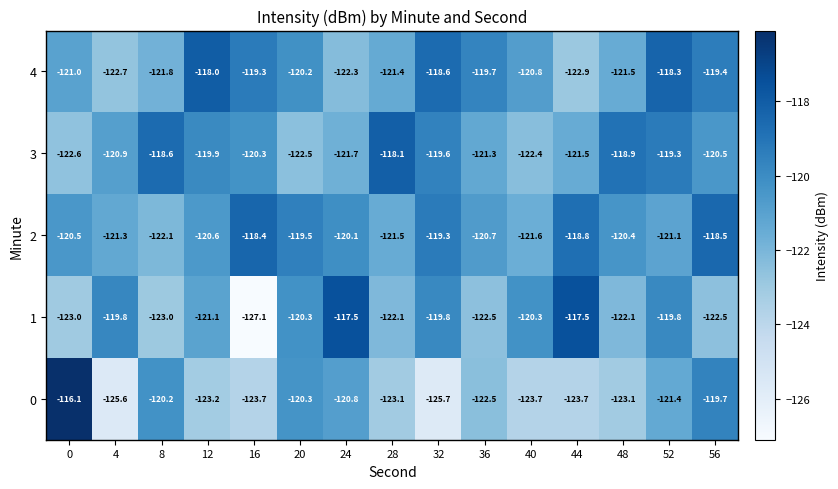

Read the 0 value at 40.

-123.7